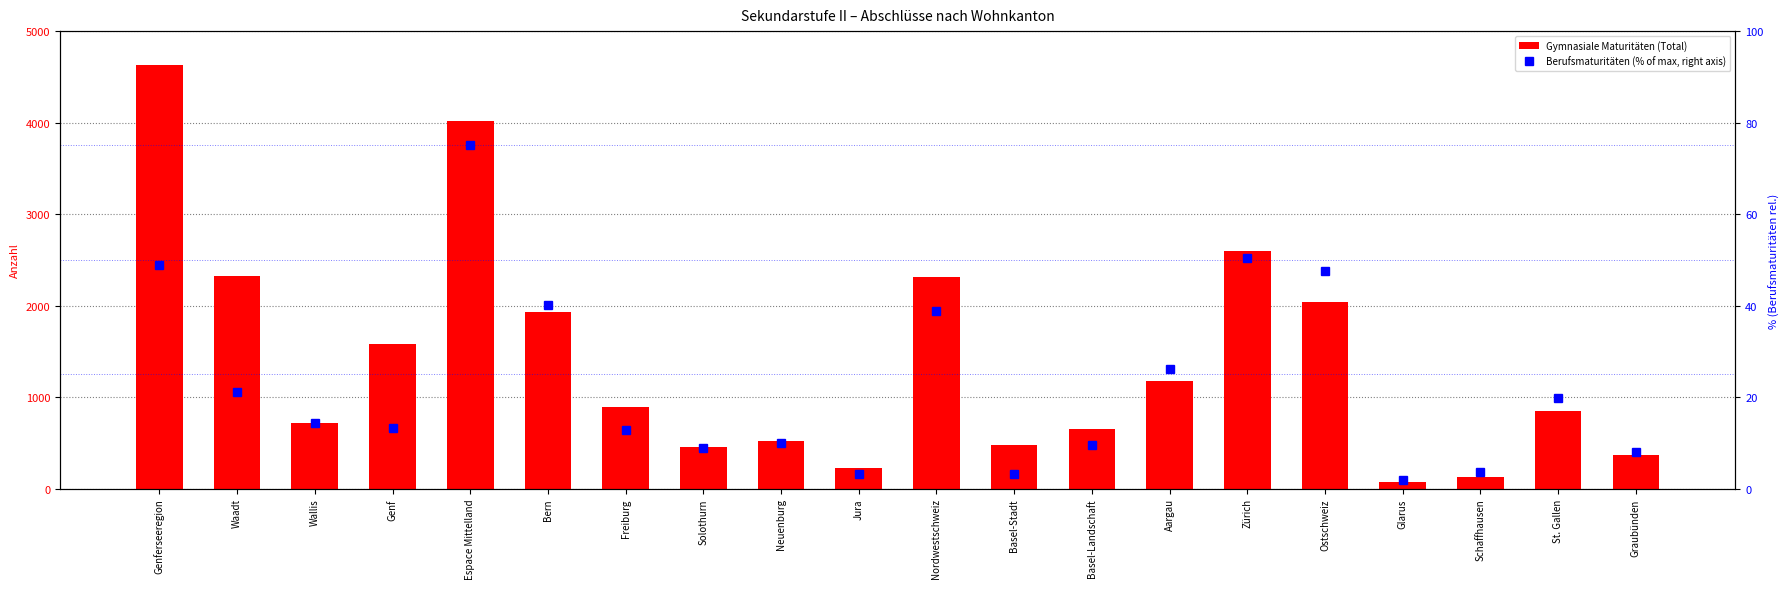

What is the average value of the Berufsmaturitäten (% of max, right axis) series?

22.8